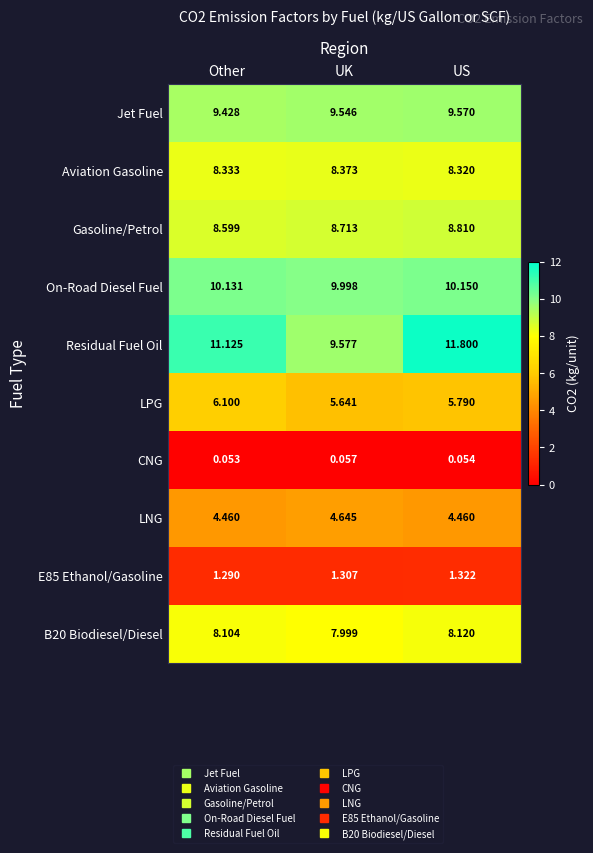

What is the total value across all series at UK?

65.9